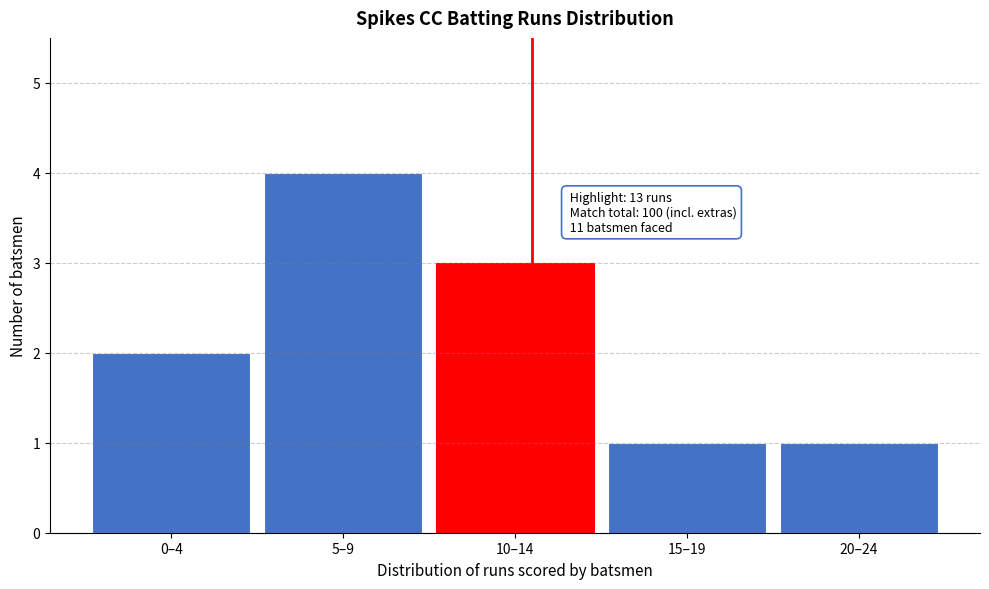

Reading right to left, transcribe all the data shown in this chart.

1	1	3	4	2